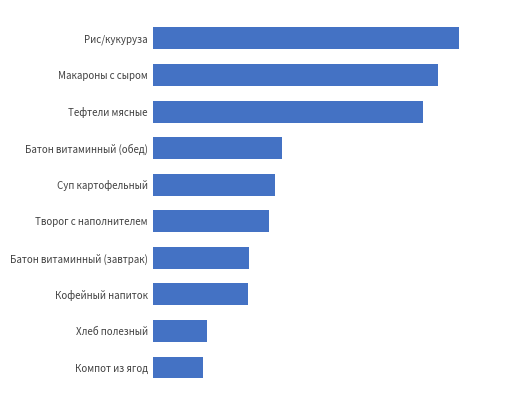

Are the bars grouped side by side (vs. stacked)?

No